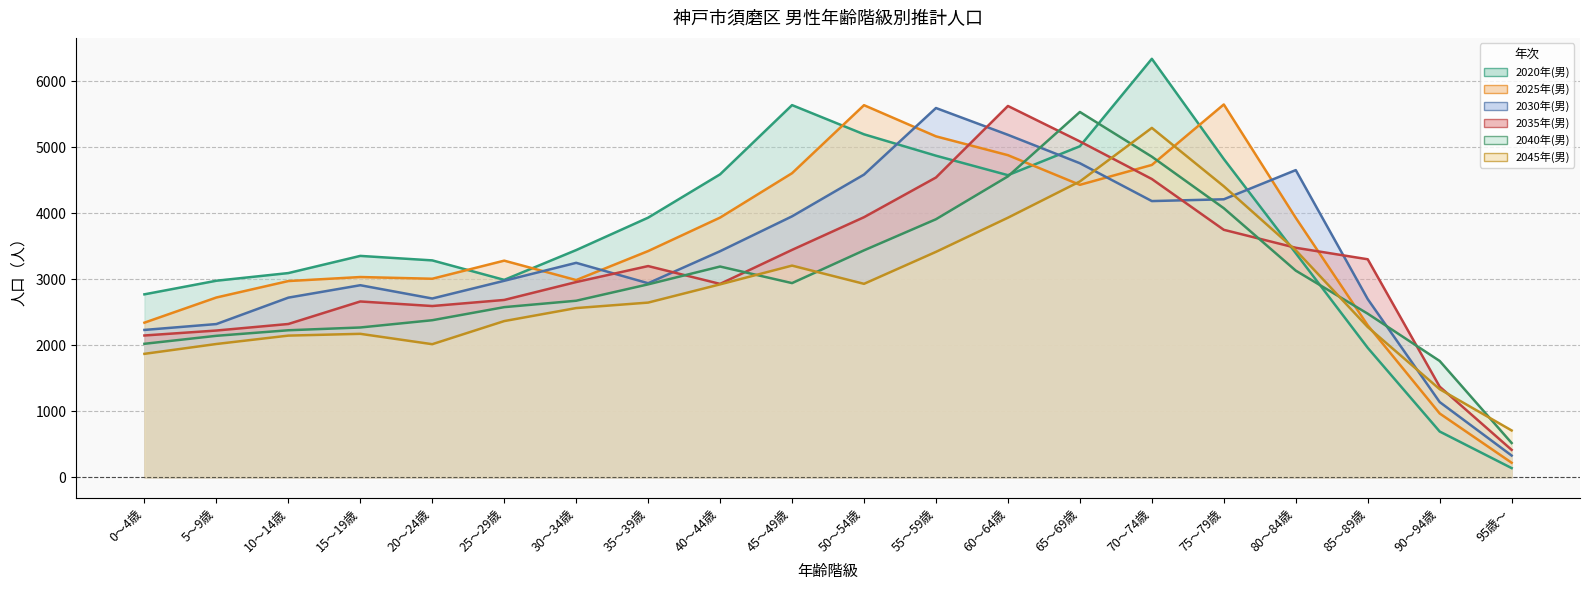

Count the number of data series in this chart.

6